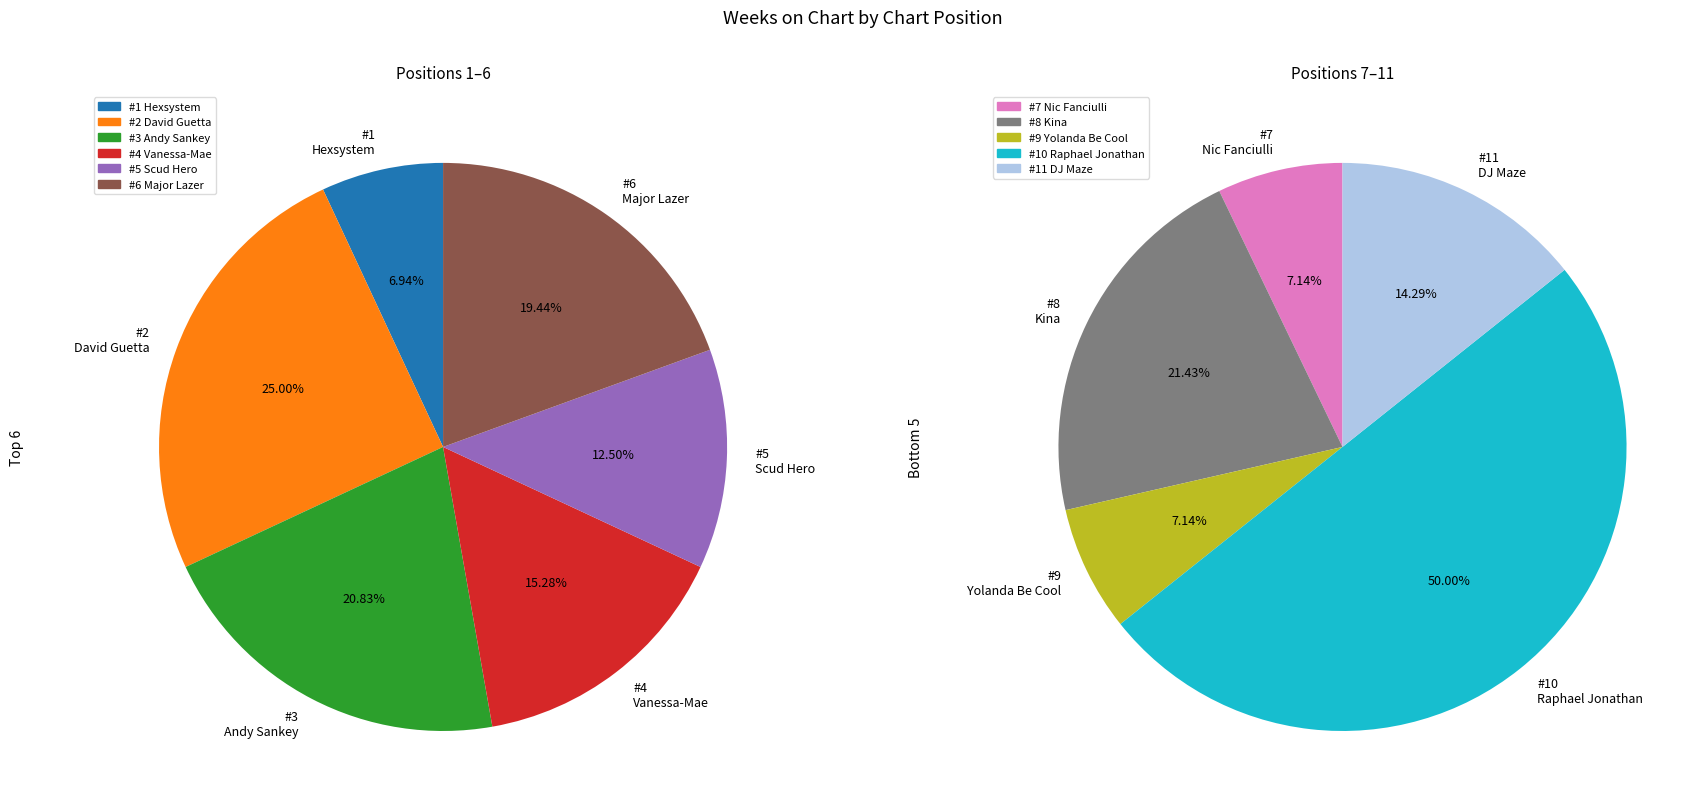

Rank the categories by value from lowest to highest.

7, 9, 11, 8, 1, 10, 5, 4, 6, 3, 2